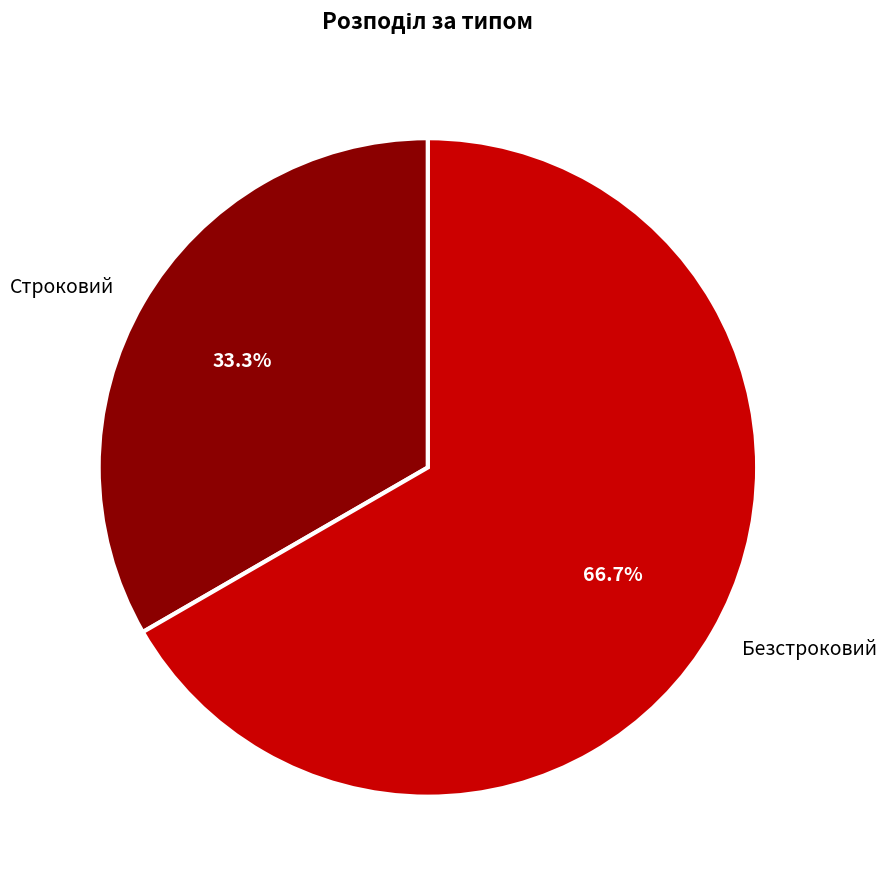

How many slices are in this pie chart?

2